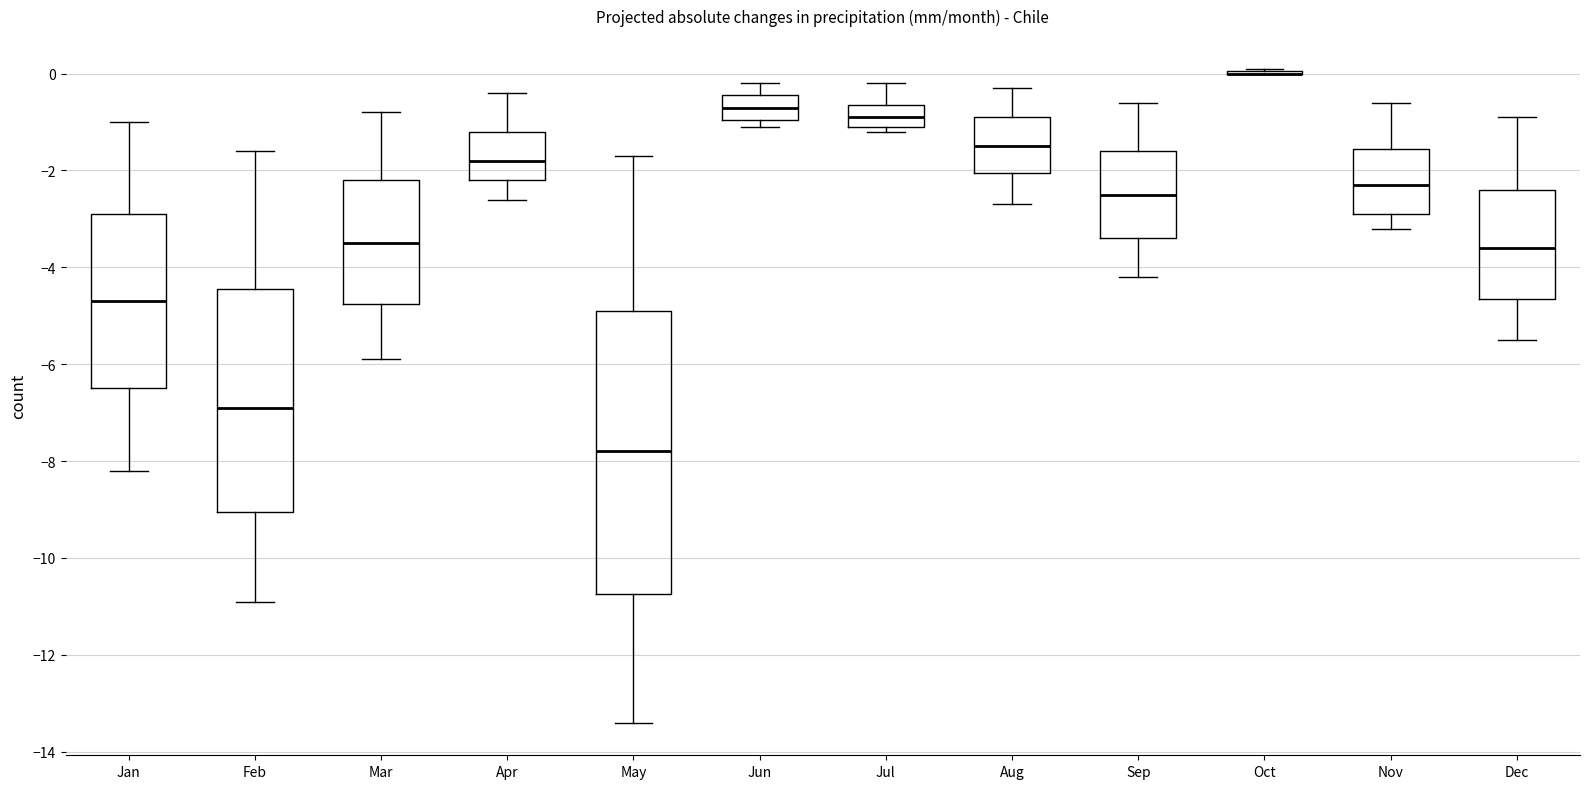

Reading left to right, transcribe this box plot: for each box, give where its median line is, the range the box spans, and where its two whiskers end, as read against the y-axis. The values are not printed on the chart, so give them approximately, as read against the axis.

Jan: median -4.6, box -6.4 to -2.8, whiskers -8.2 to -1.0
Feb: median -6.8, box -9.0 to -4.4, whiskers -10.8 to -1.6
Mar: median -3.4, box -4.8 to -2.2, whiskers -5.8 to -0.8
Apr: median -1.8, box -2.2 to -1.2, whiskers -2.6 to -0.4
May: median -7.8, box -10.8 to -4.8, whiskers -13.4 to -1.6
Jun: median -0.6, box -1.0 to -0.4, whiskers -1.0 (just below the box's lower edge) to -0.2
Jul: median -0.8, box -1.0 to -0.6, whiskers -1.2 to -0.2
Aug: median -1.4, box -2.0 to -0.8, whiskers -2.6 to -0.2
Sep: median -2.4, box -3.4 to -1.6, whiskers -4.2 to -0.6
Oct: box collapsed to a line at 0.0, whiskers 0.0 to 0.2
Nov: median -2.2, box -2.8 to -1.6, whiskers -3.2 to -0.6
Dec: median -3.6, box -4.6 to -2.4, whiskers -5.4 to -0.8